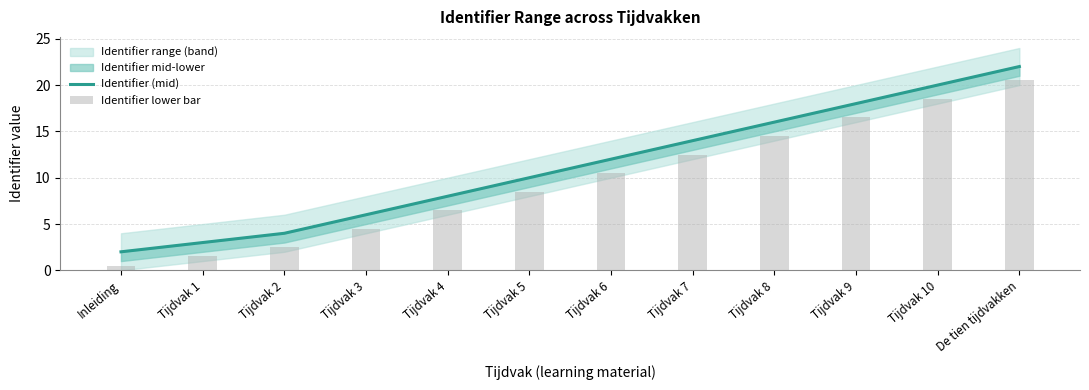

What is the spread (max minus min) of values at Tijdvak 2?

1.5